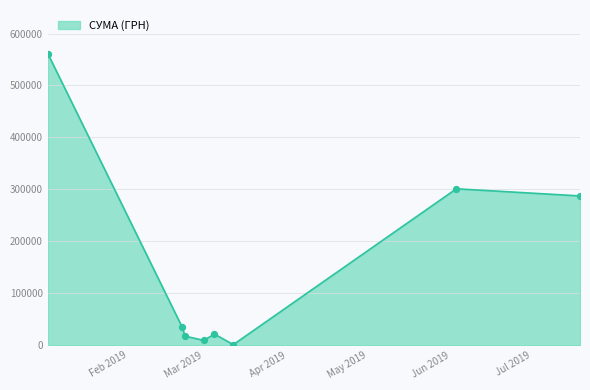

What is the maximum value shown in the chart?

561133.9